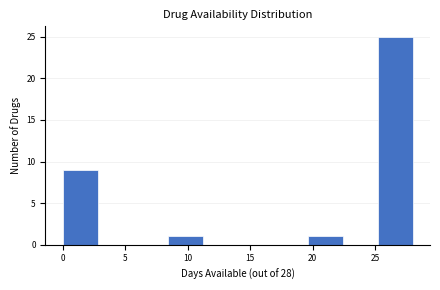

Which range on the x-axis has the tallest bar?

25.2 to 28.0